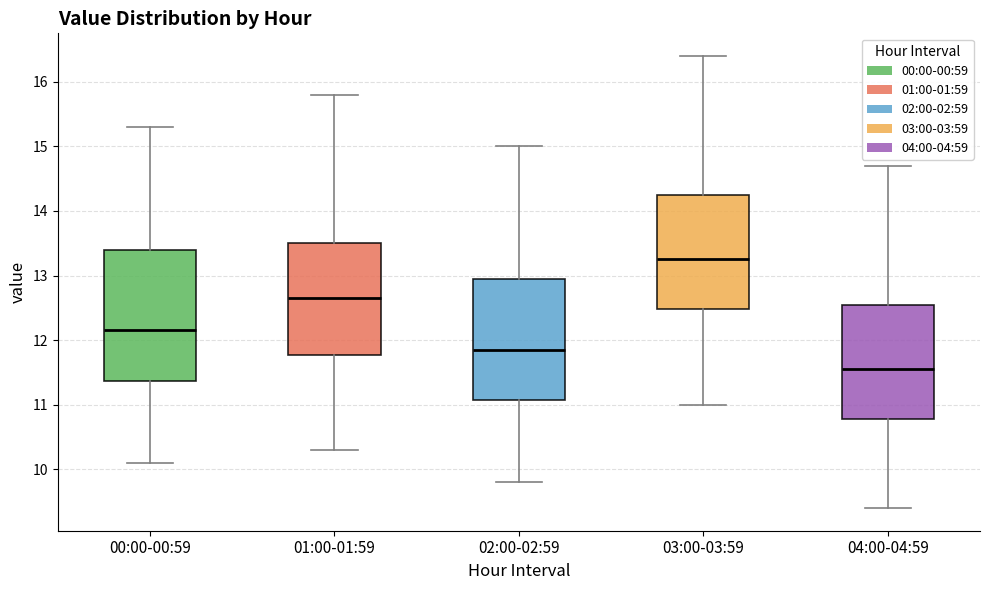

Reading left to right, transcribe this box plot: for each box, give where its median line is, the range the box spans, and where its two whiskers end, as read against the y-axis. The values are not printed on the chart, so give them approximately, as read against the axis.

00:00-00:59: median 12.2, box 11.4 to 13.4, whiskers 10.1 to 15.3
01:00-01:59: median 12.7, box 11.8 to 13.5, whiskers 10.3 to 15.8
02:00-02:59: median 11.9, box 11.1 to 13.0, whiskers 9.8 to 15.0
03:00-03:59: median 13.3, box 12.5 to 14.3, whiskers 11.0 to 16.4
04:00-04:59: median 11.6, box 10.8 to 12.6, whiskers 9.4 to 14.7